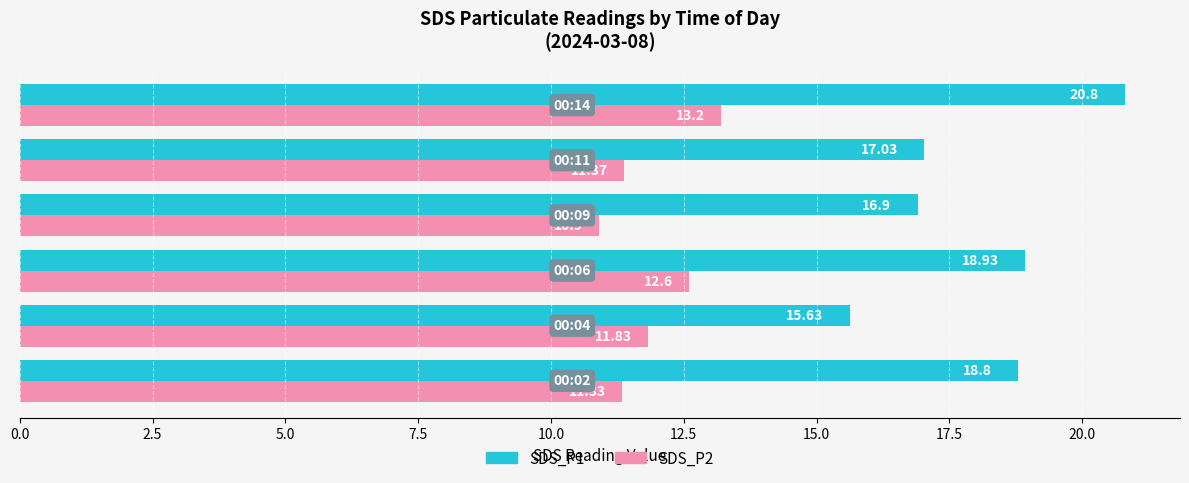

What is the average value of the SDS_P2 series?

11.9